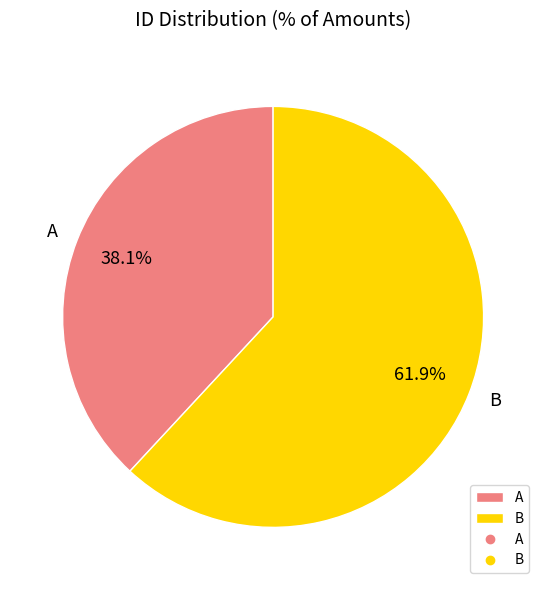

To the nearest percent, what is the difference between the B and A slice percentages?

24%